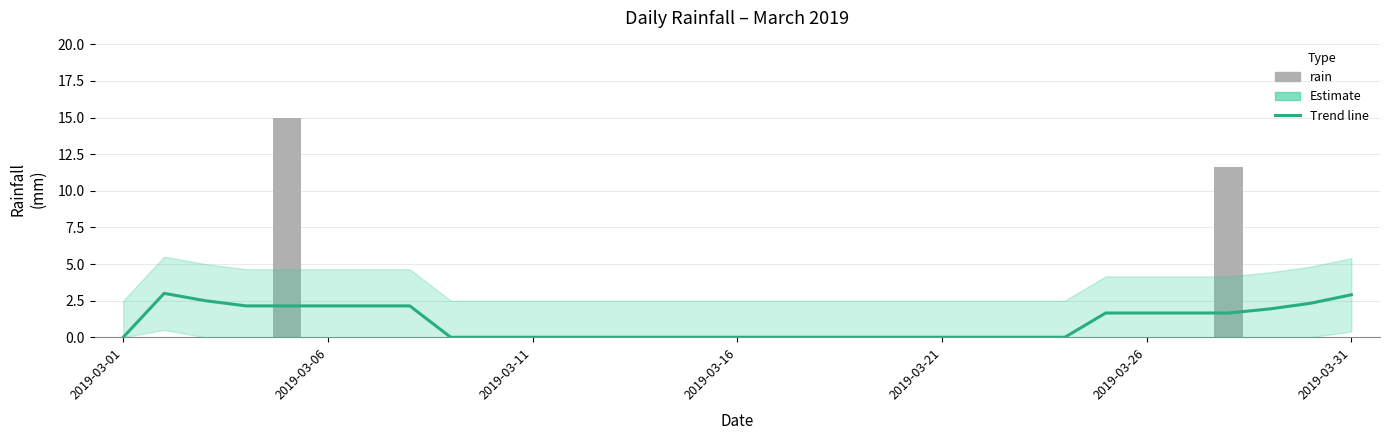

How many groups of bars are there?

31